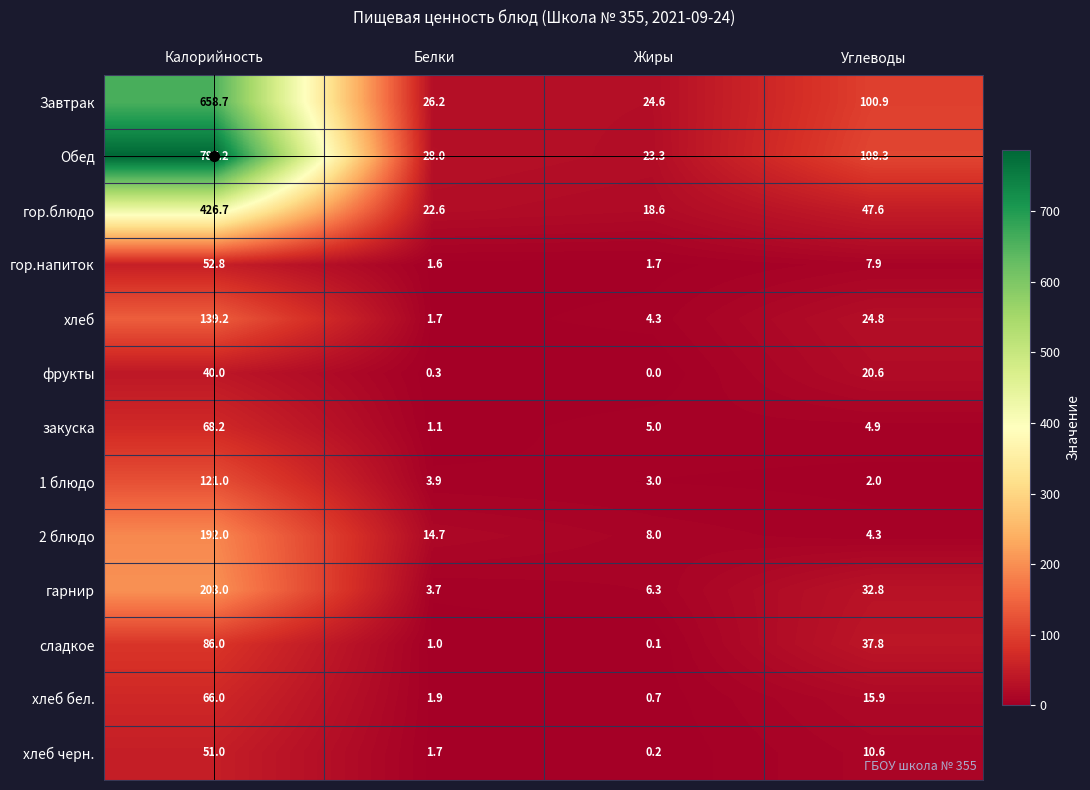

At how many categories does at least one series exceed 459?

1